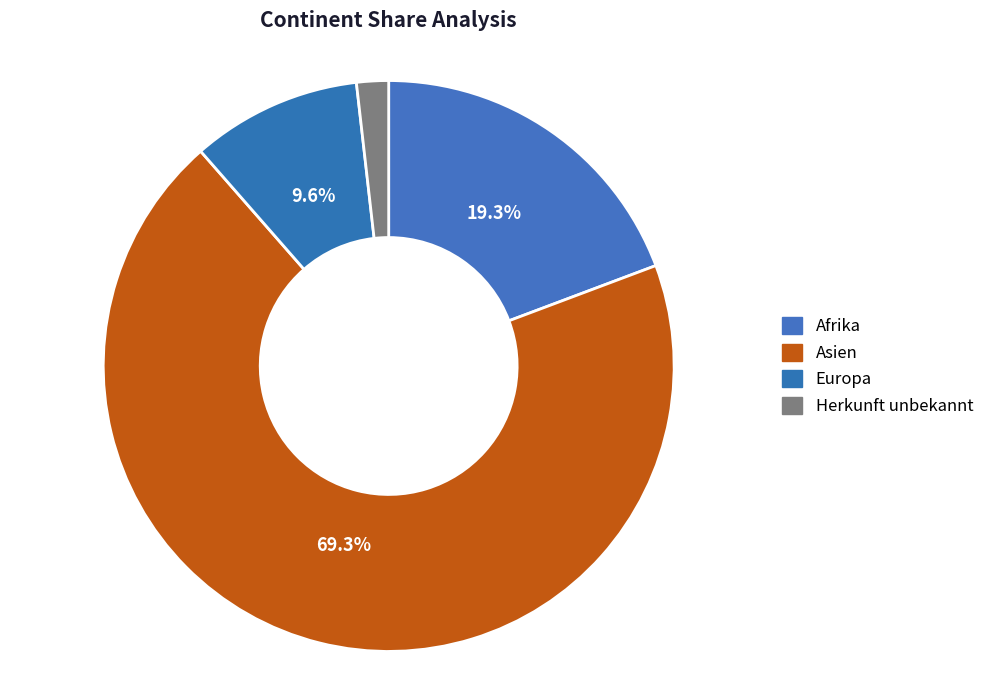

Which slice is the smallest?

Herkunft unbekannt